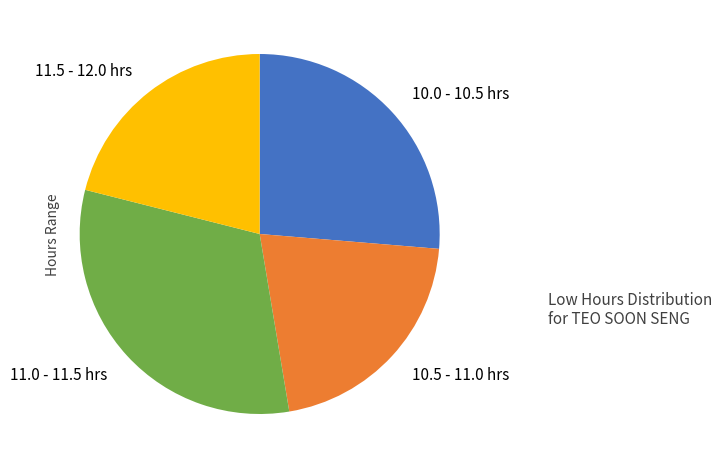

Which category has the biggest portion of the pie?

11.0 - 11.5 hrs